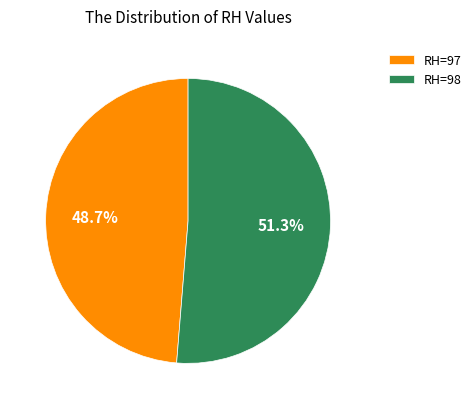

Count the number of slices in the pie.

2